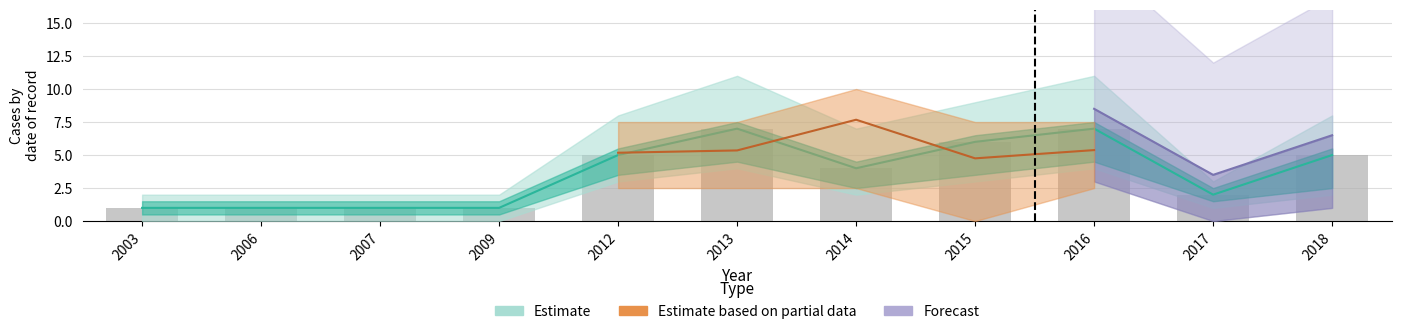

At which label does the data first exceed 4?

2012